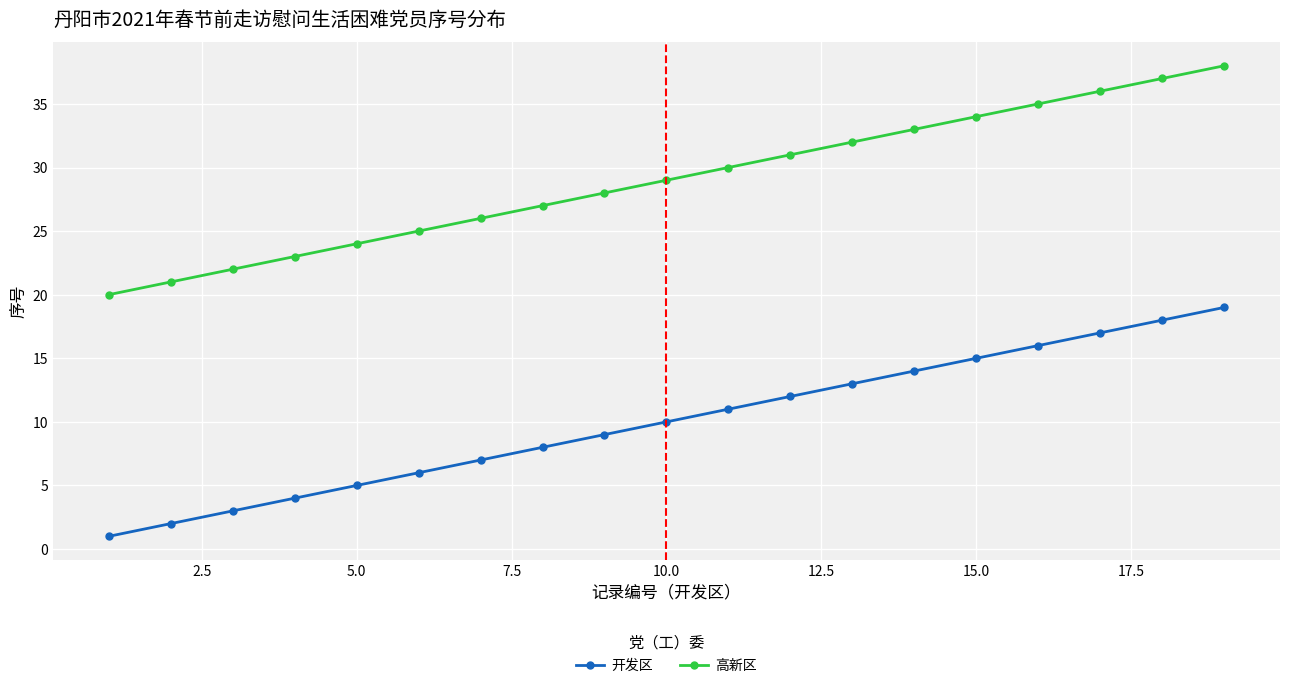

True or false: 高新区 has more than 2 points higher than both neighbors.

False